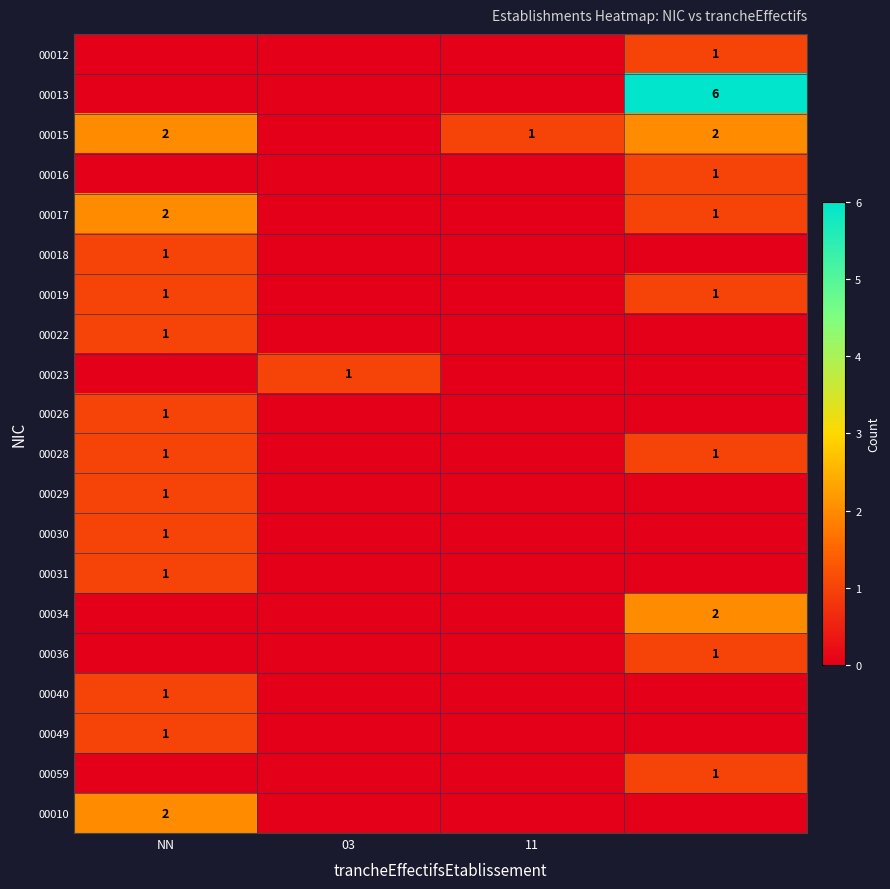

The 00022 series shows 1 at NN. True or false?

True